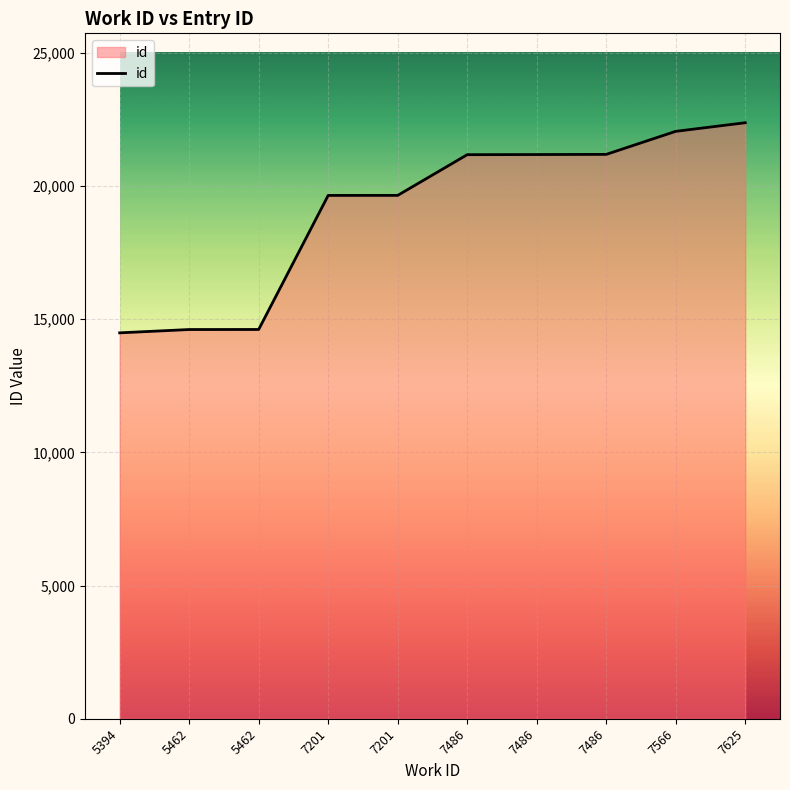

How many lines are shown in the chart?

1